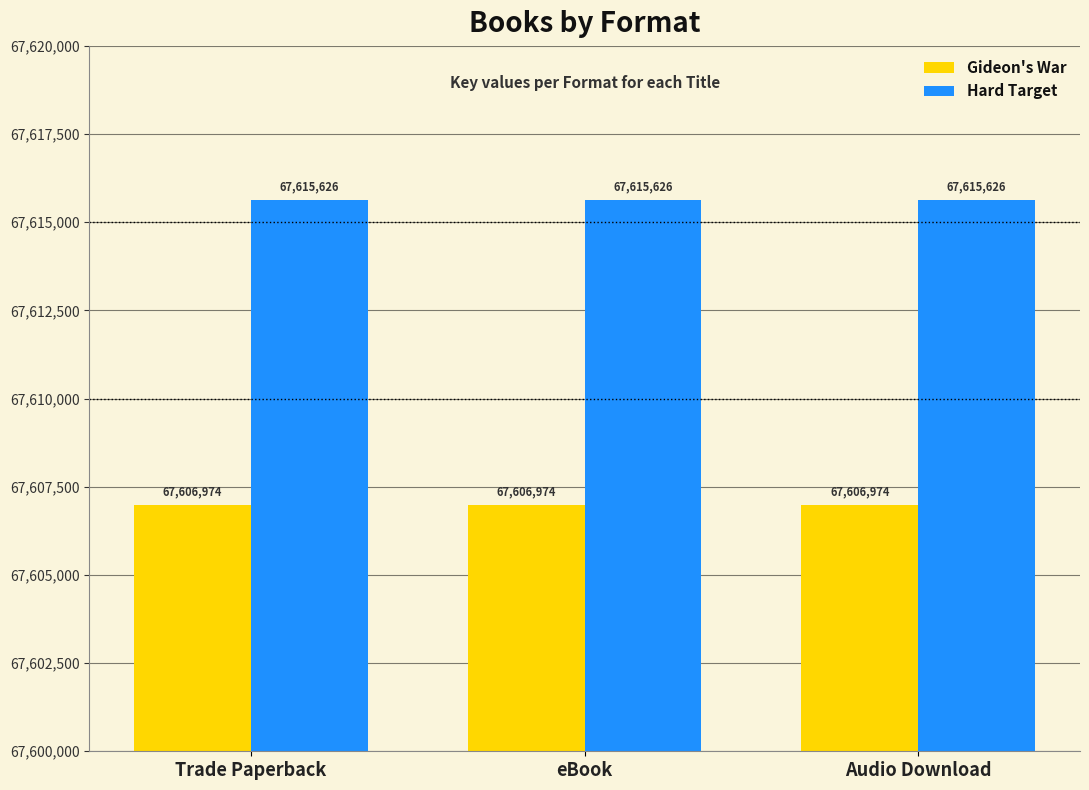

Reading left to right, extract all data points from this chart.

Gideon's War: 67606974	67606974	67606974
Hard Target: 67615626	67615626	67615626